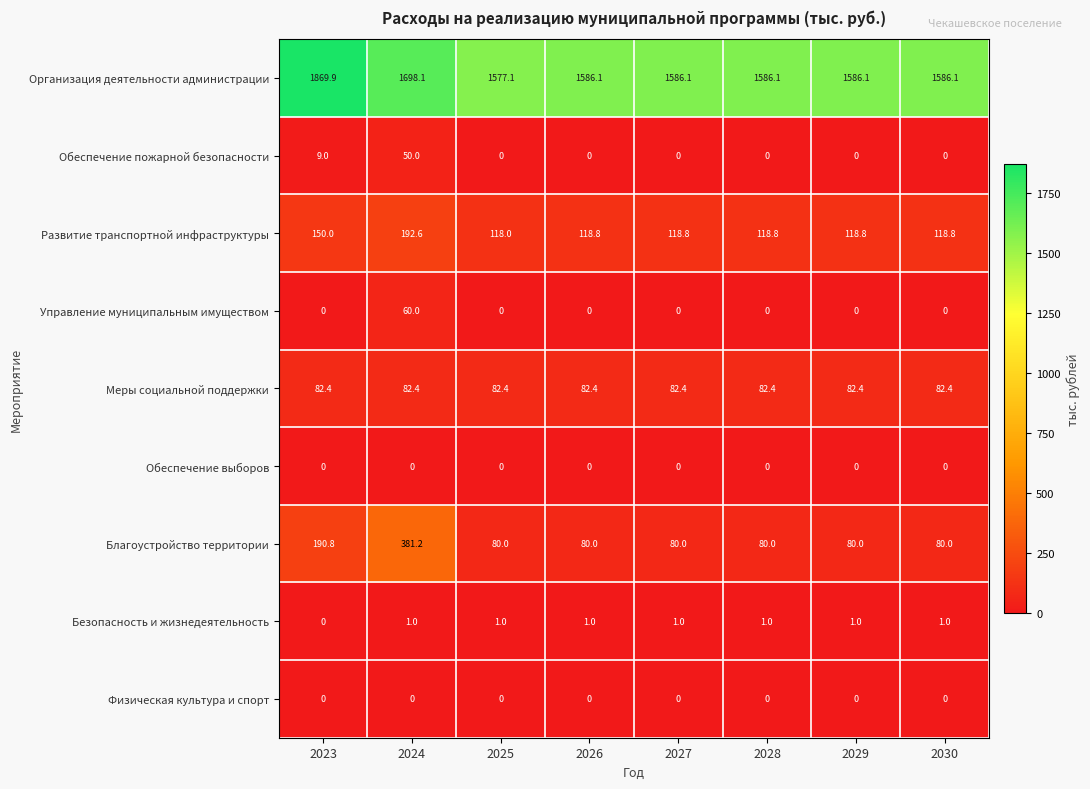

What is the spread (max minus min) of values at 2023?

1869.9